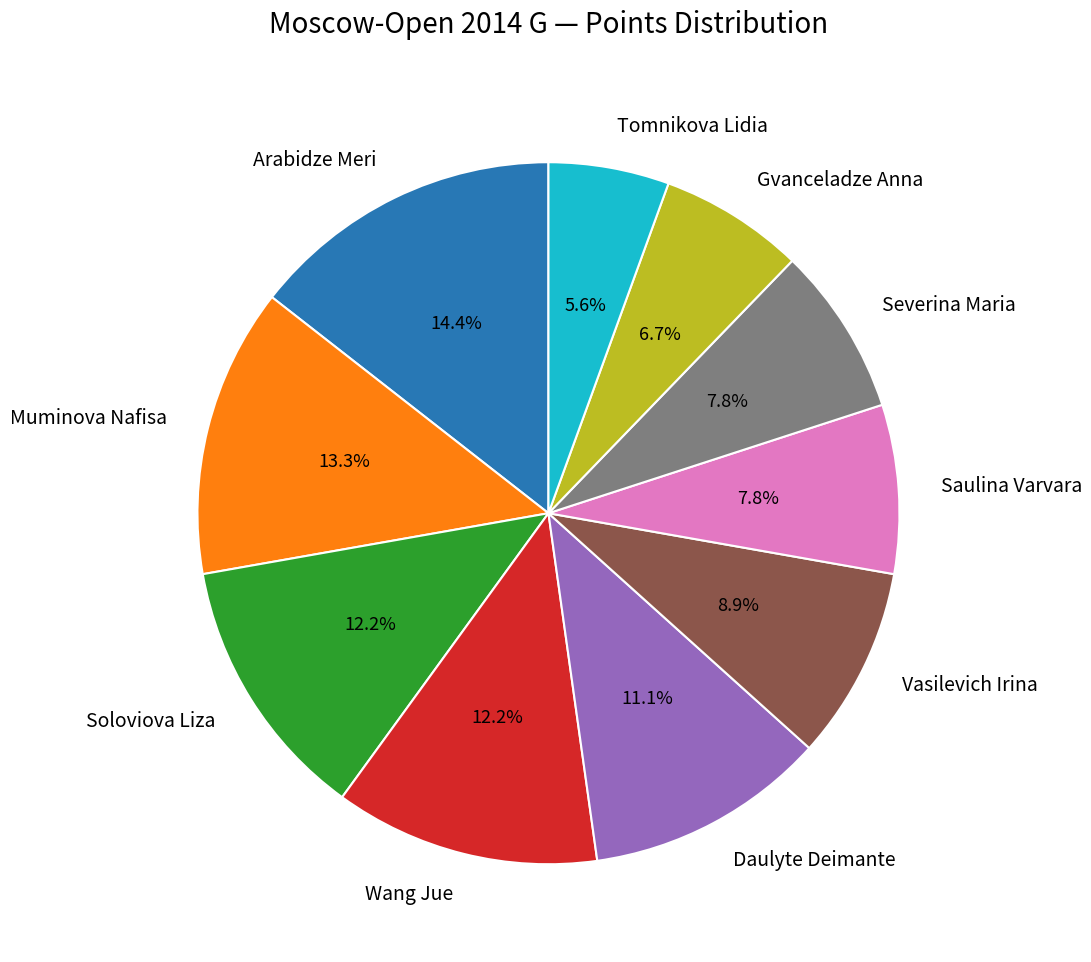

Between Muminova Nafisa and Tomnikova Lidia, which is larger?

Muminova Nafisa